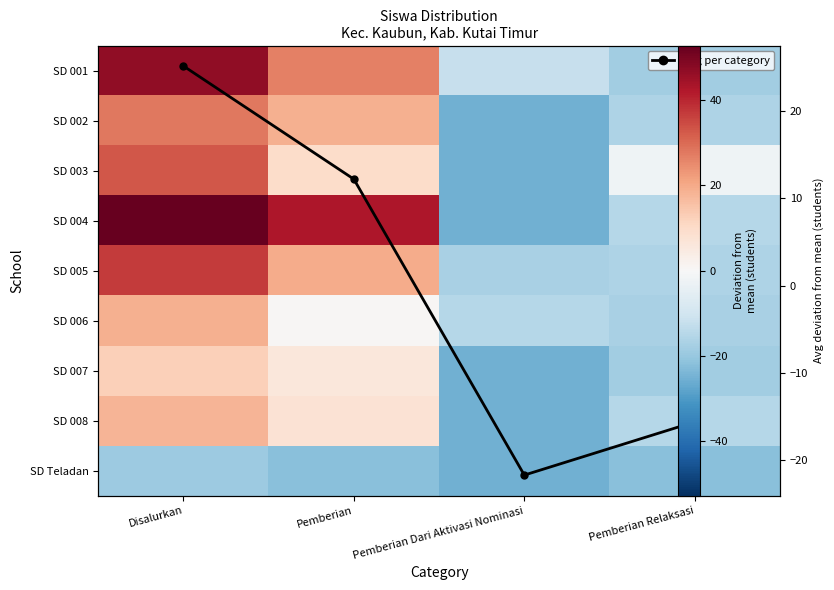

The value of SD 007 at Pemberian Relaksasi is -18.2. True or false?

True